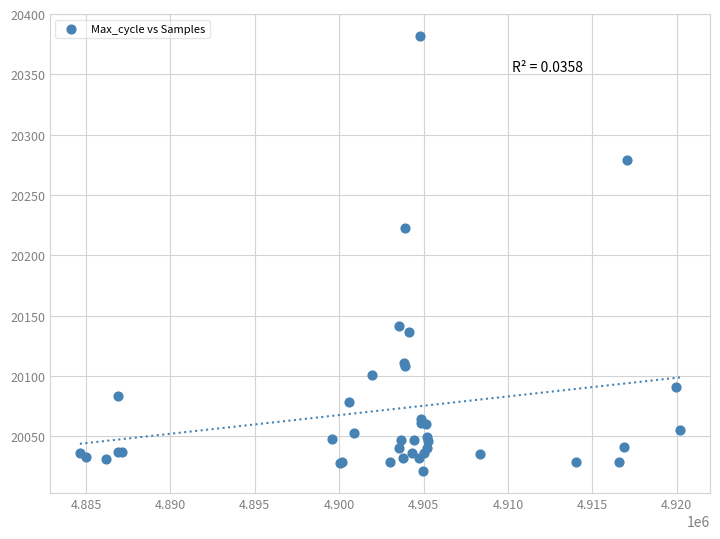

What Y value in the scatter plot is closest to 20201?

20223